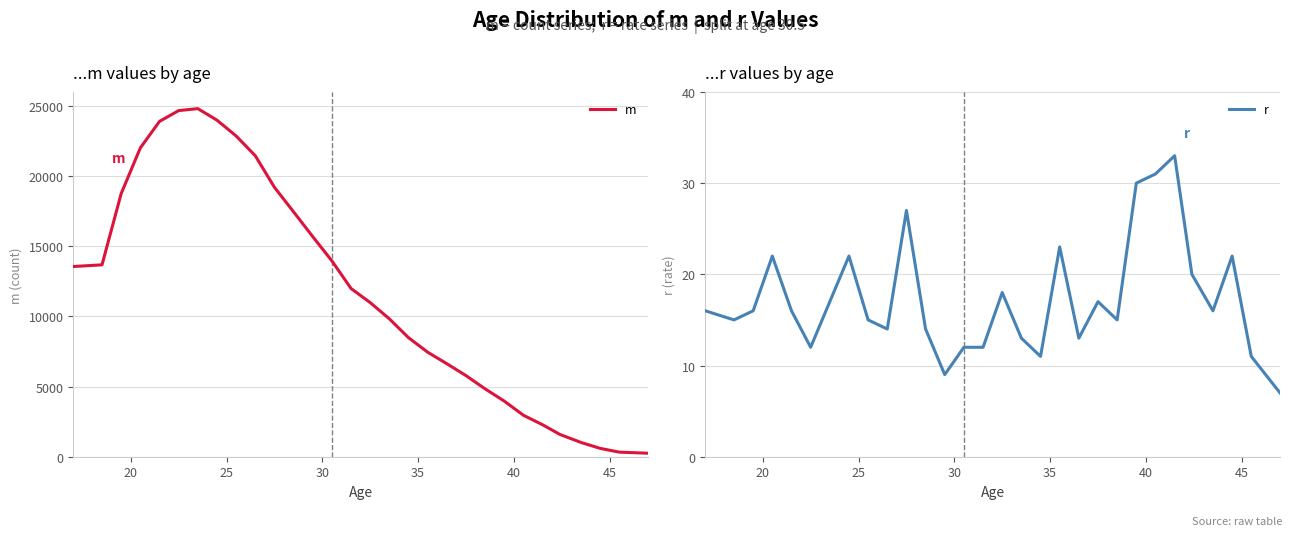

What is the minimum value shown in the chart?

7